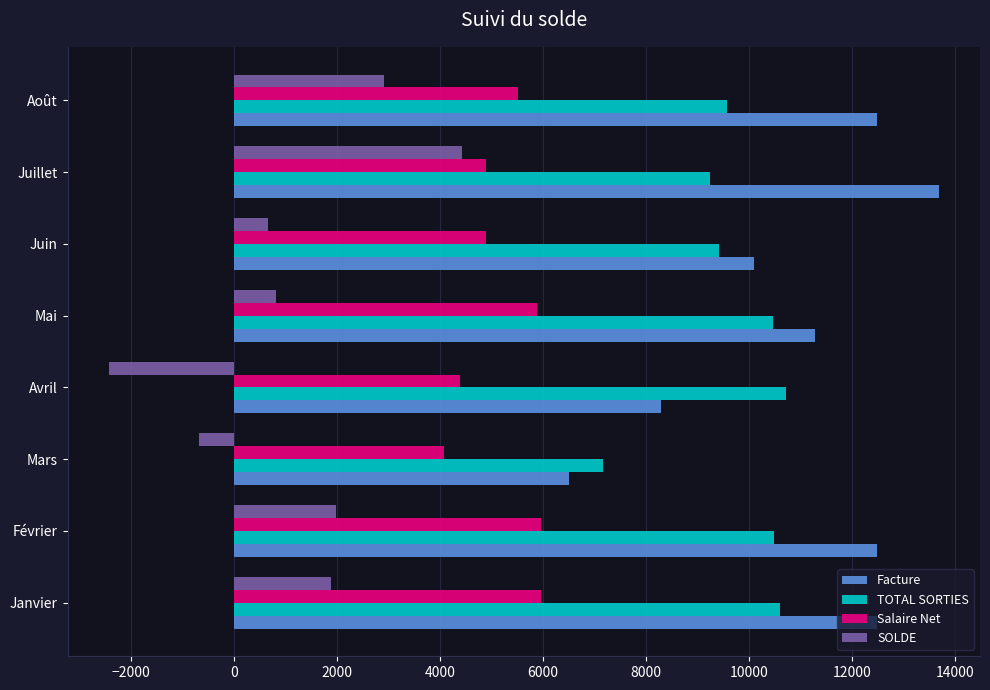

At which category does the chart reach its peak across all series?

Juillet